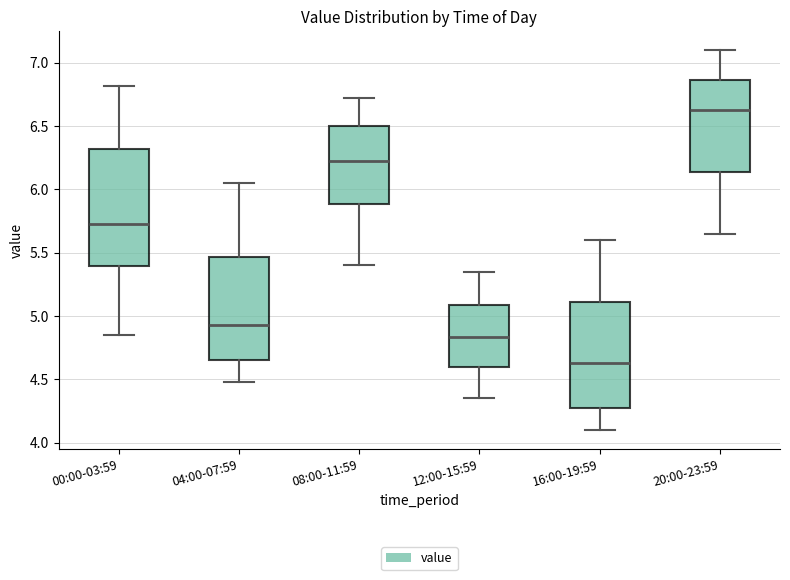

Reading left to right, read every box against the y-axis: the position of its median line, the range the box covers, and the ends of its whiskers. The values are not printed on the chart, so give them approximately, as read against the axis.

00:00-03:59: median 5.75, box 5.40 to 6.30, whiskers 4.85 to 6.80
04:00-07:59: median 4.95, box 4.65 to 5.45, whiskers 4.50 to 6.05
08:00-11:59: median 6.25, box 5.90 to 6.50, whiskers 5.40 to 6.70
12:00-15:59: median 4.85, box 4.60 to 5.10, whiskers 4.35 to 5.35
16:00-19:59: median 4.65, box 4.25 to 5.10, whiskers 4.10 to 5.60
20:00-23:59: median 6.65, box 6.15 to 6.85, whiskers 5.65 to 7.10